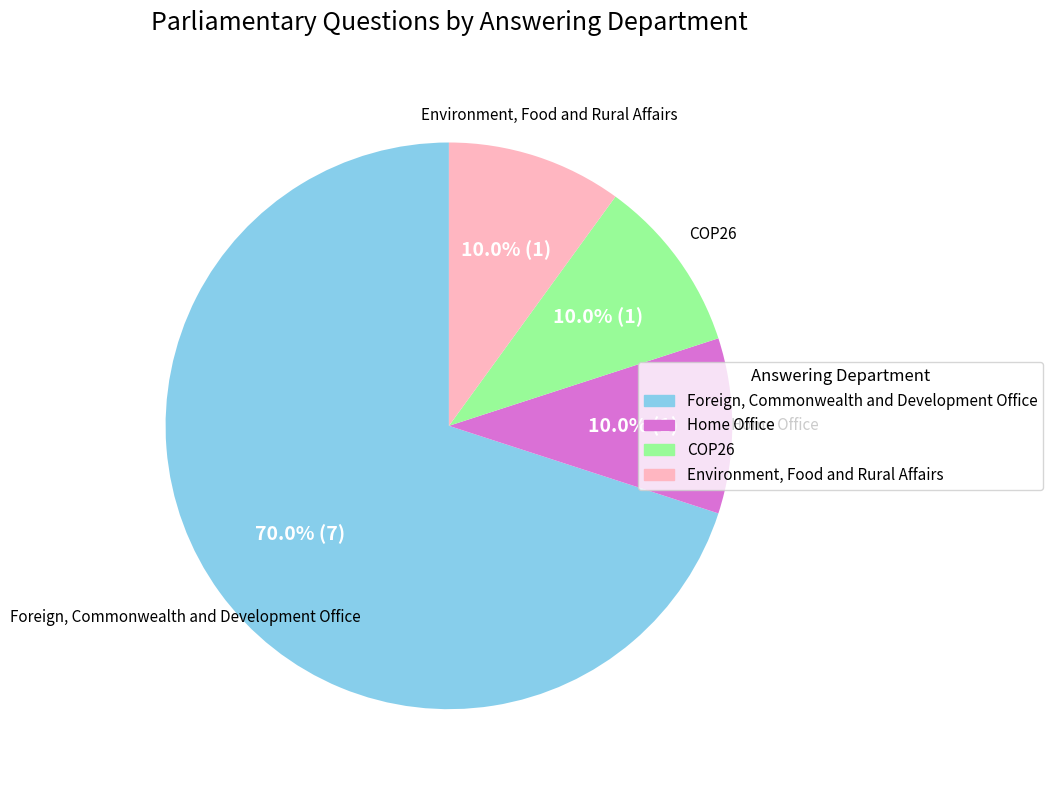

Is it true that COP26 is 10% of the pie?

True